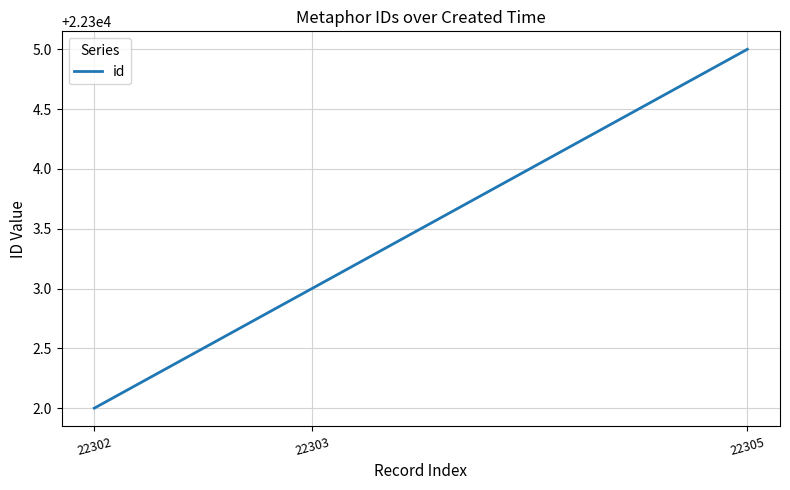

The chart shows a value of 29284 at 22302. True or false?

False